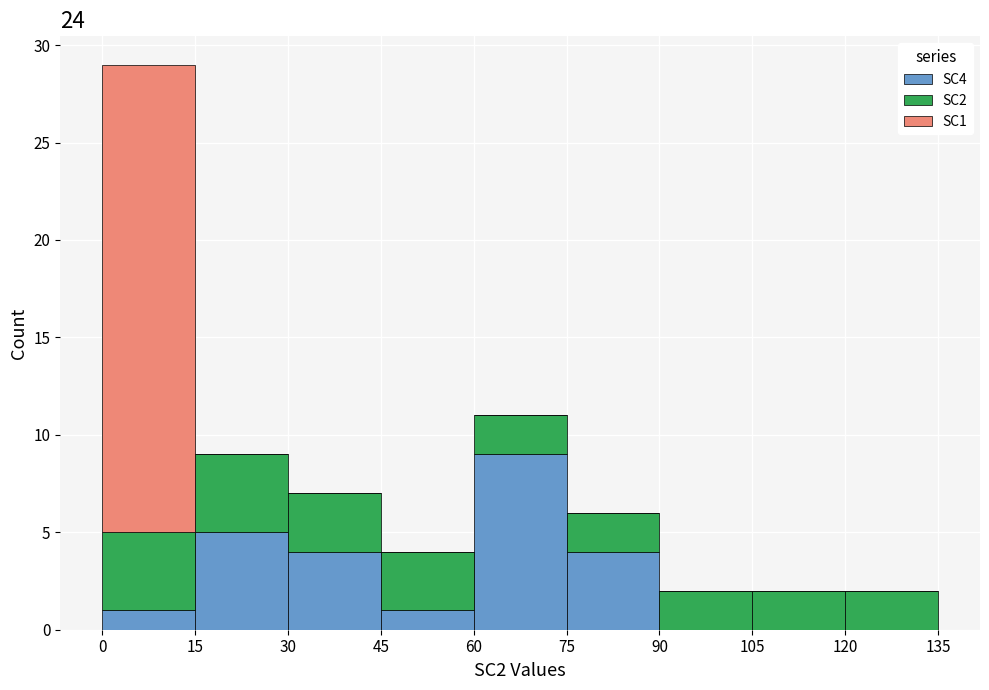

Which range on the x-axis has the tallest stacked bar (by total height)?

0 to 15